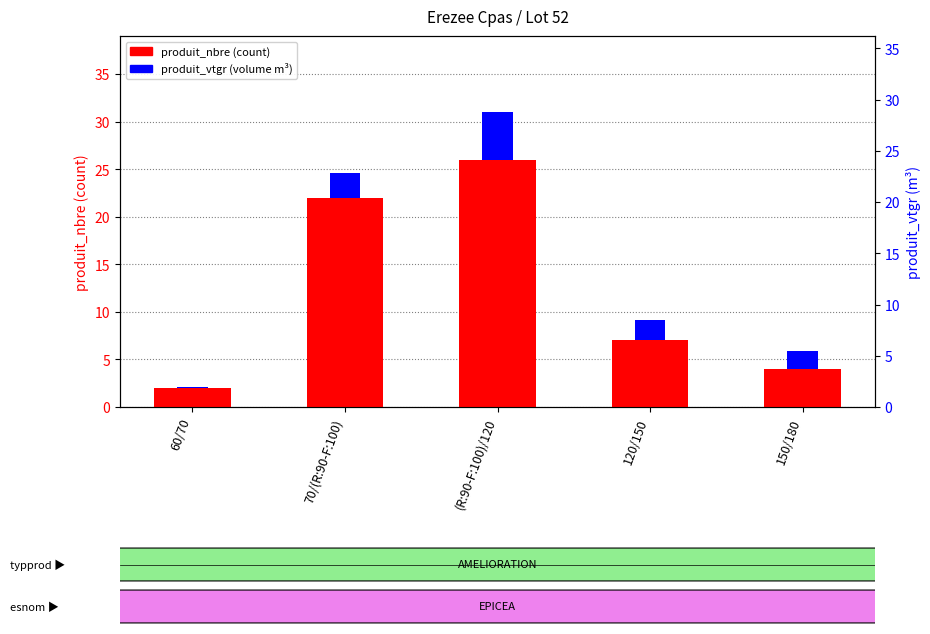

At which label is produit_nbre closest to 14?

120/150